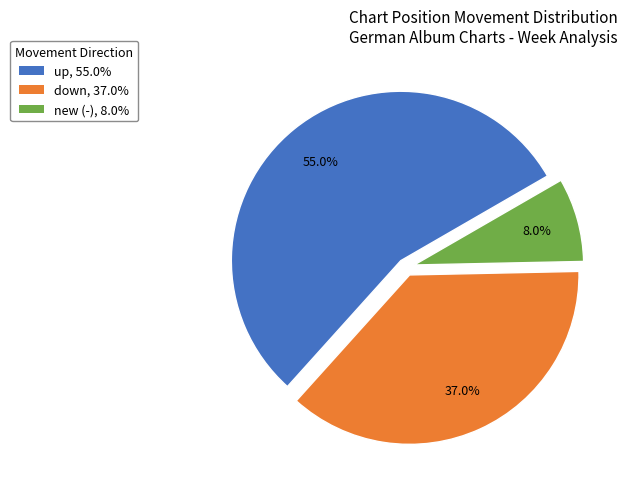

Which has a higher value, down or new?

down